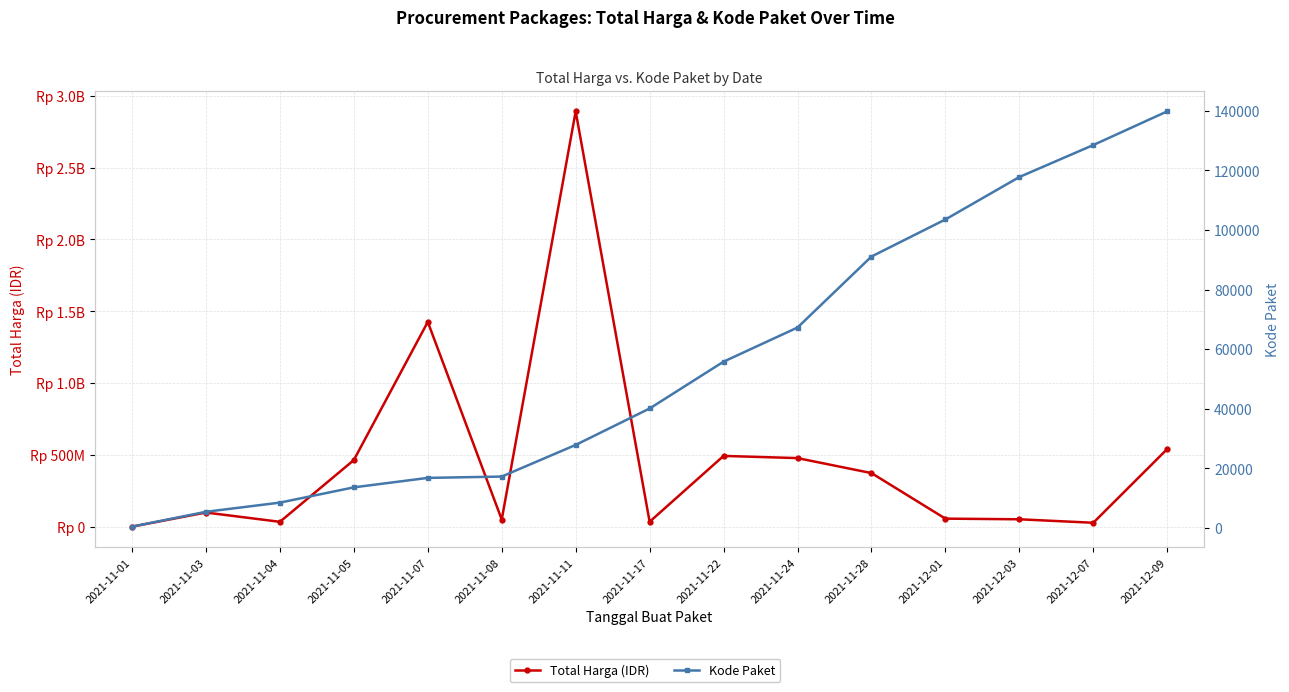

What is the sum of all Total Harga (IDR) values?

7019361010